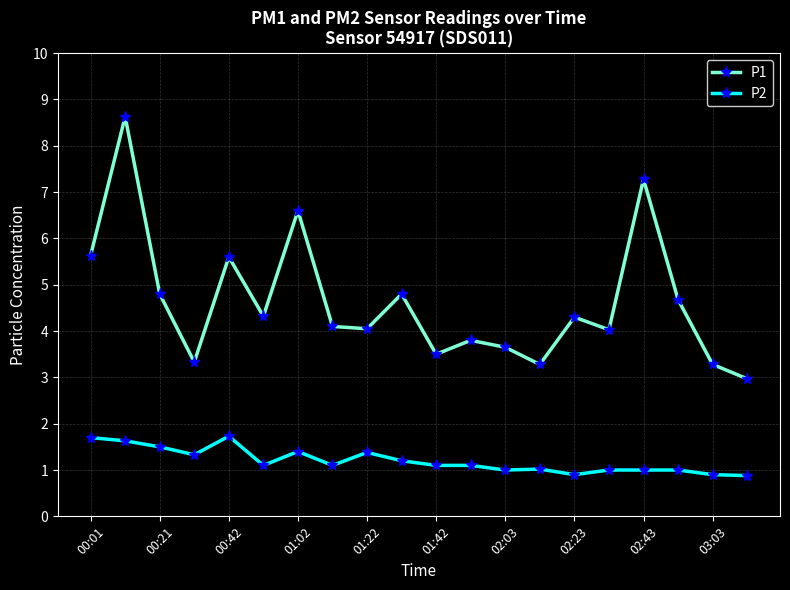

What is the highest value of the P1 series?

8.6